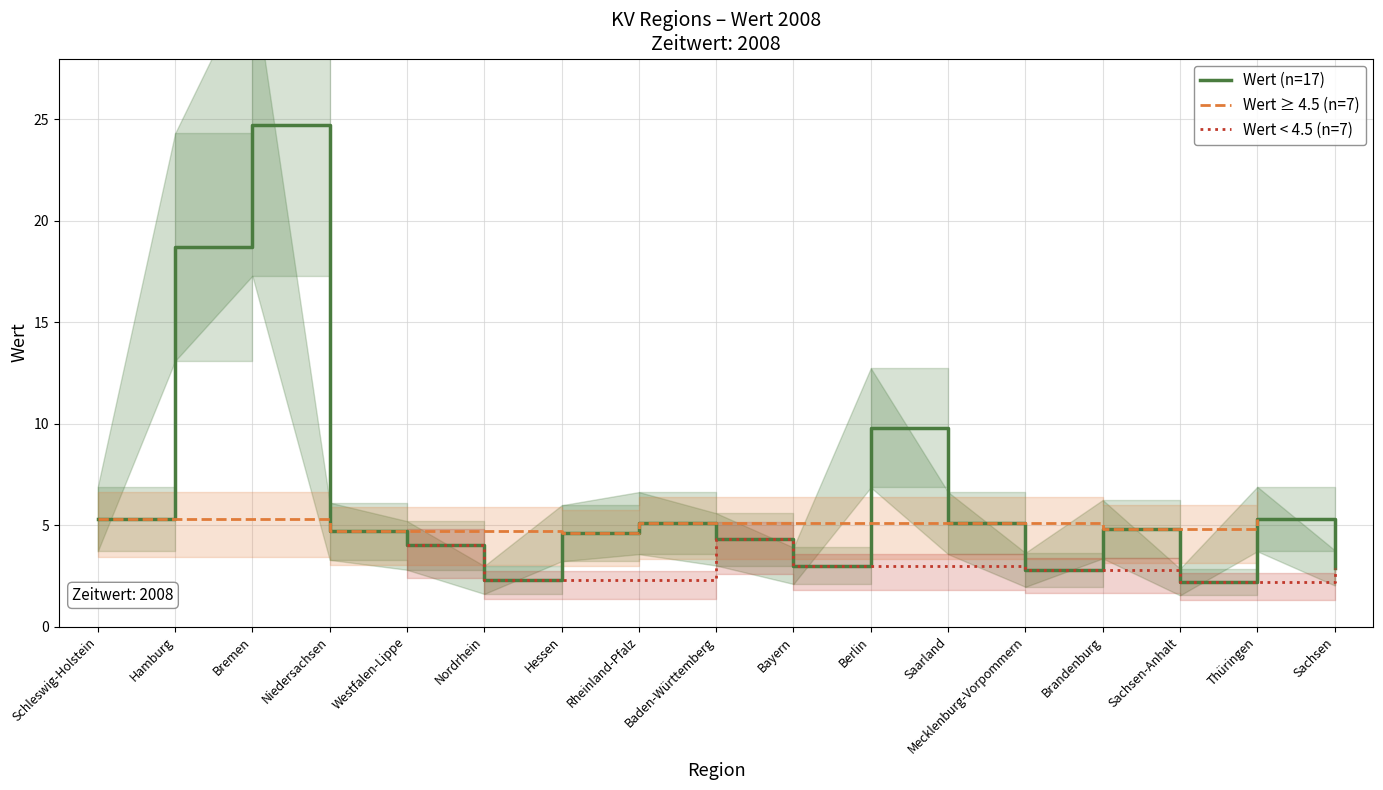

What is the maximum value shown in the chart?

24.7